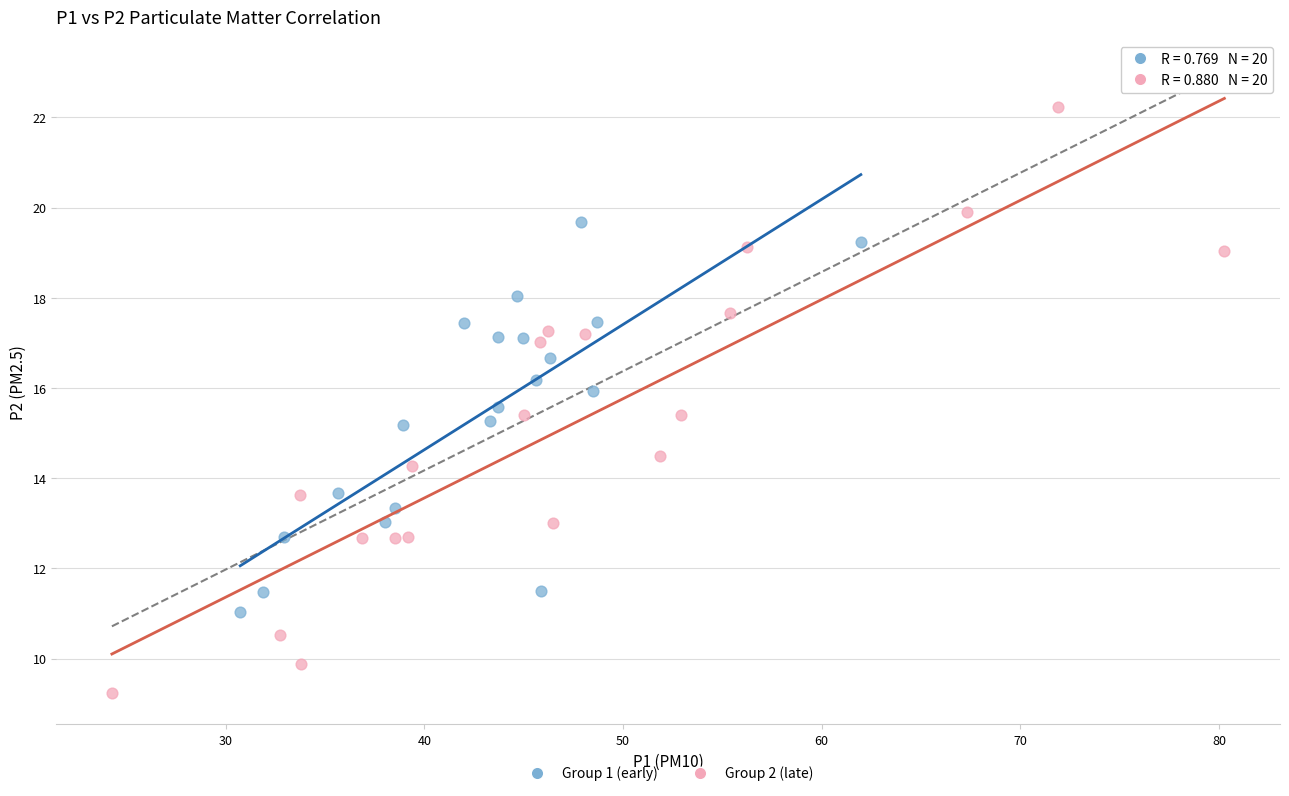

Which series contains the highest Y value?

Group 2 (late)